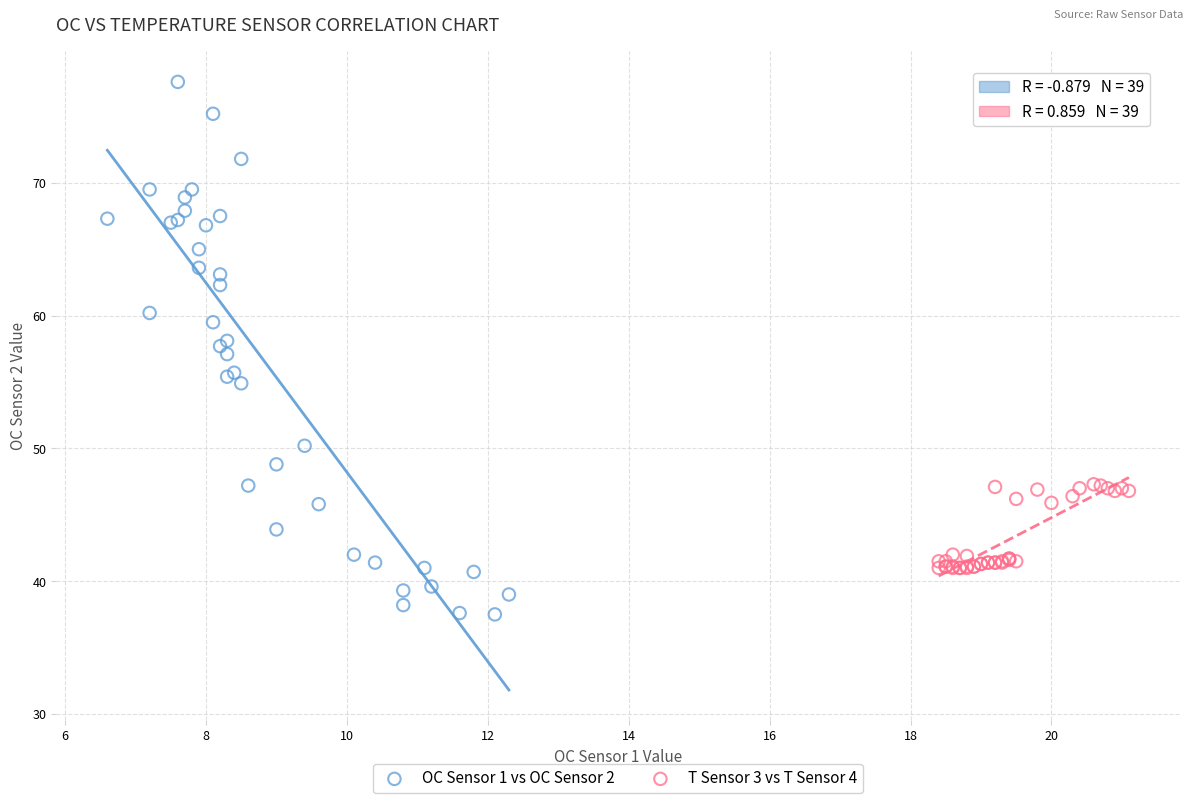

Which series reaches the maximum Y coordinate?

OC Sensor 1 vs OC Sensor 2